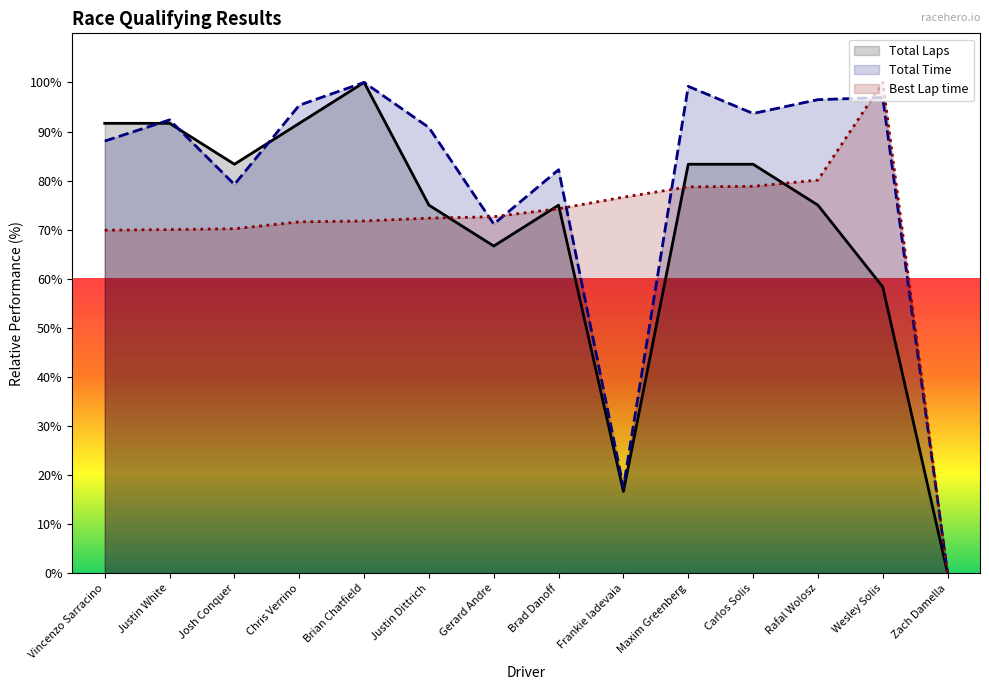

What is the difference between the maximum and minimum values in the Total Time series?

100.0